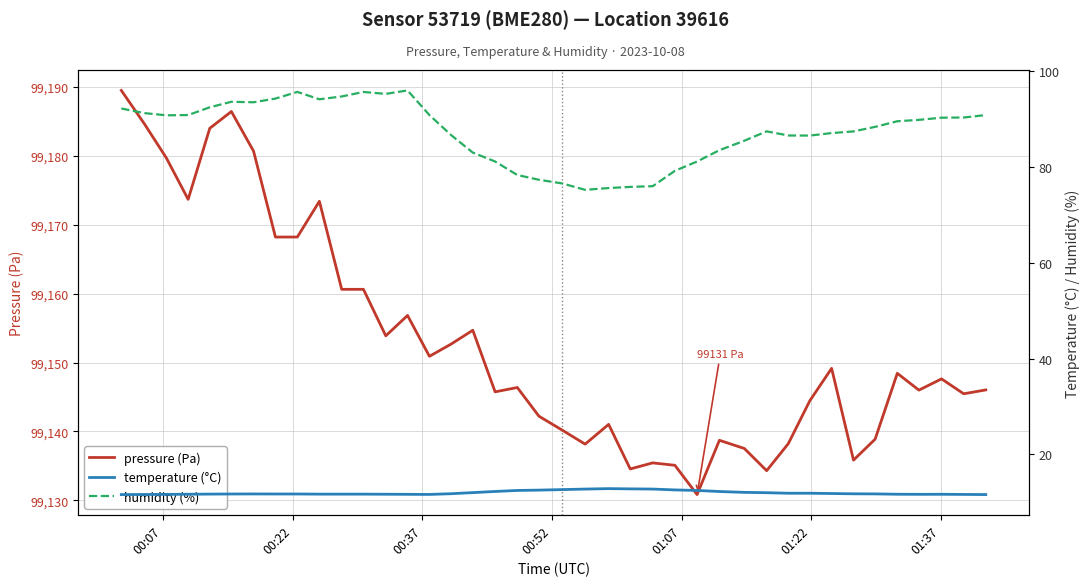

What is the minimum value for pressure (Pa)?

99130.8